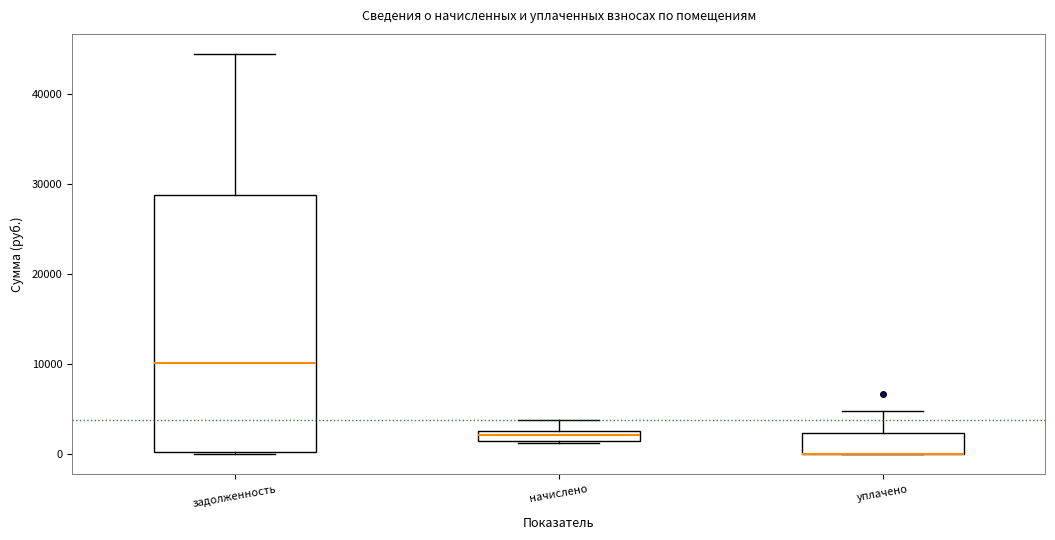

Where is the upper edge of the box for уплачено on the y-axis? The values are not printed on the chart, so give them approximately, as read against the axis.

2000